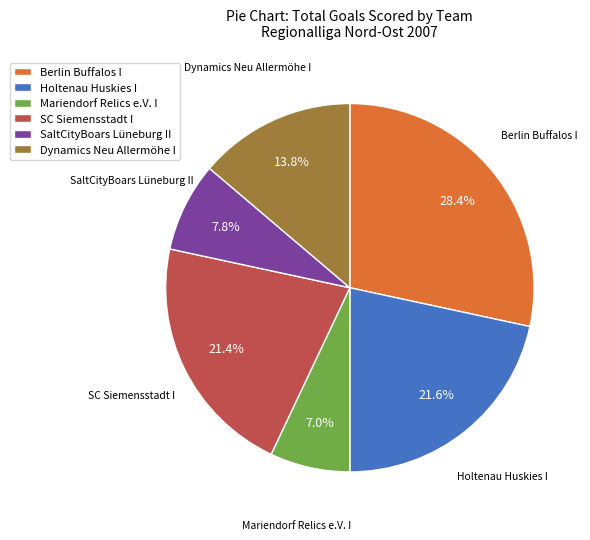

Count the number of slices in the pie.

6